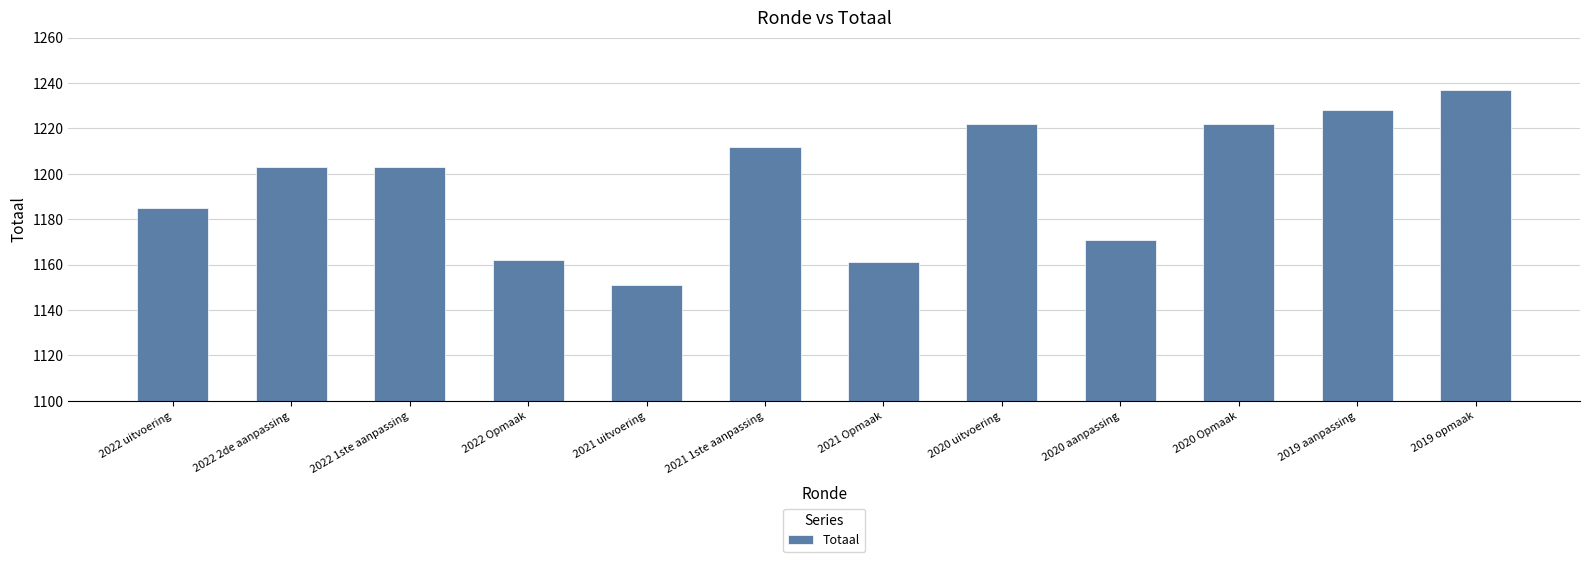

What is the average value?

1196